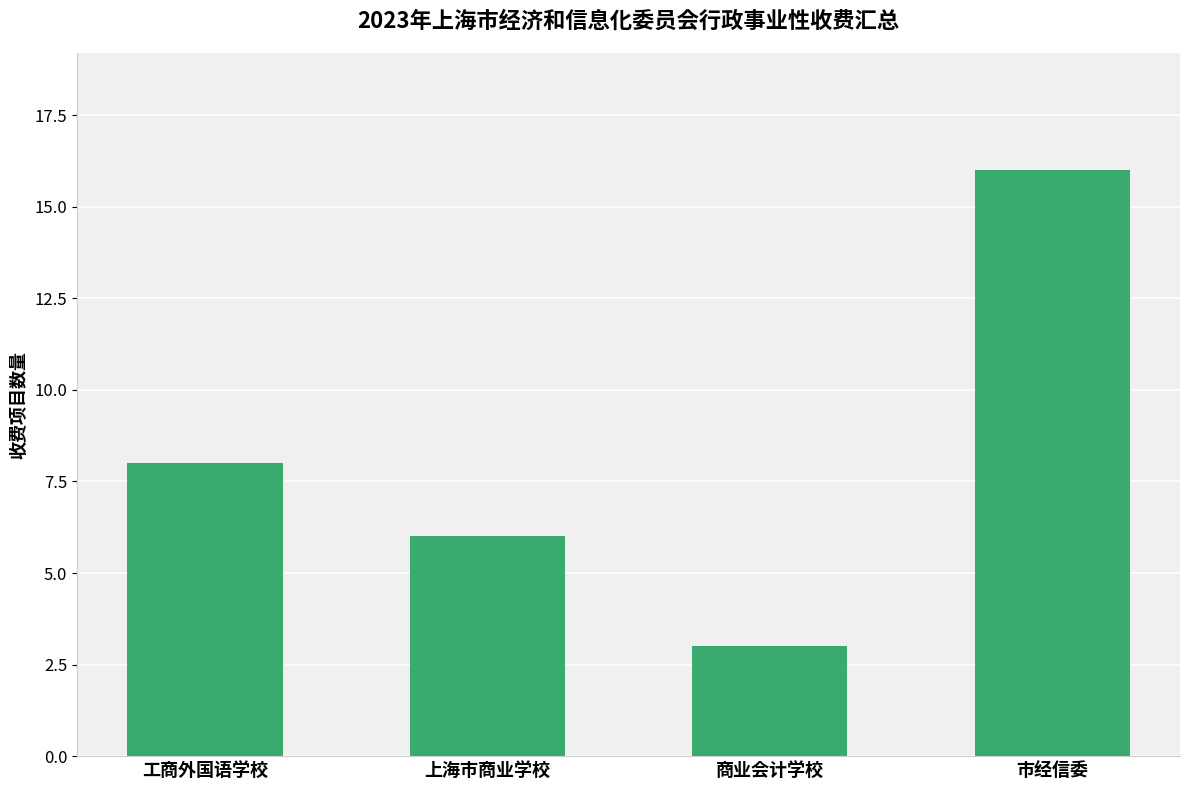

The value at 上海市商业学校 is 6. True or false?

True